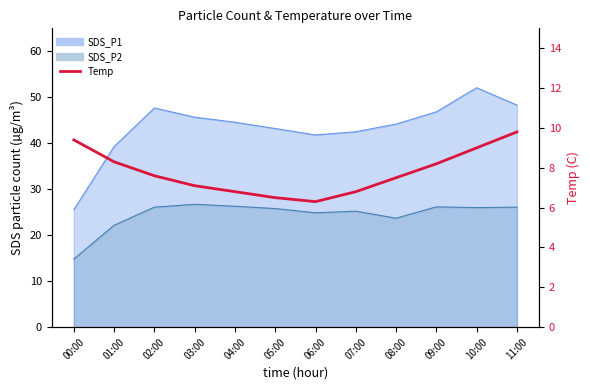

Between 08:00 and 11:00, which is larger?

11:00